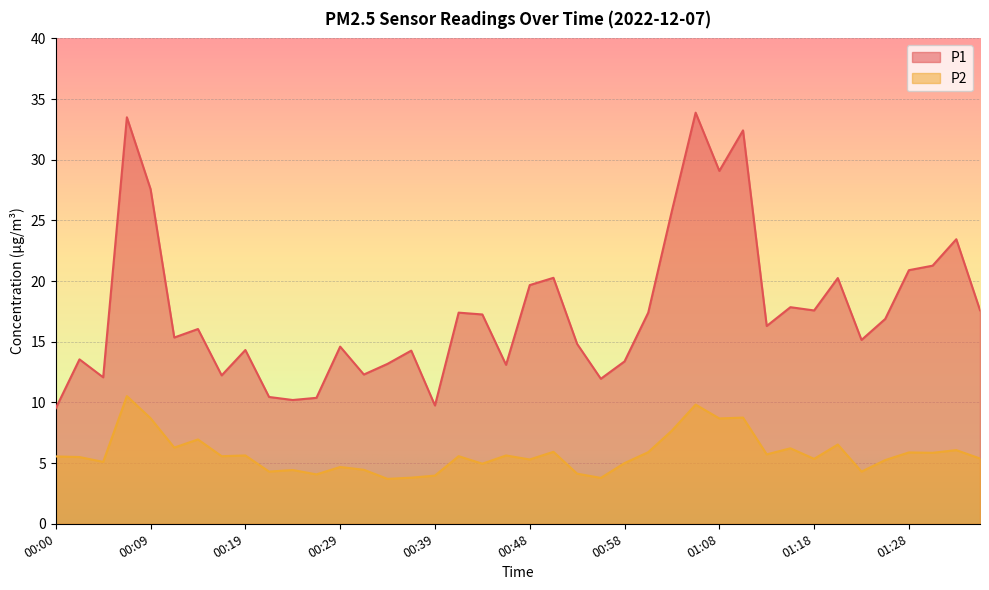

List the series in order of their peak value, highest first.

P1, P2